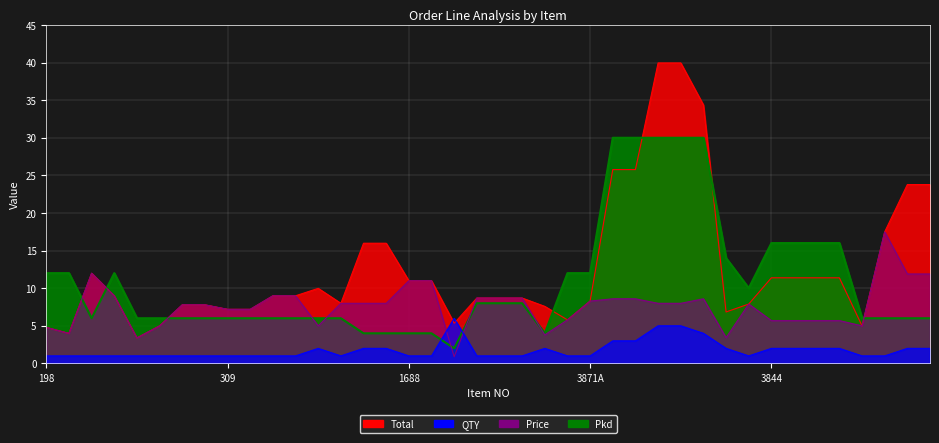

Where does the Total series first go above 8?

279